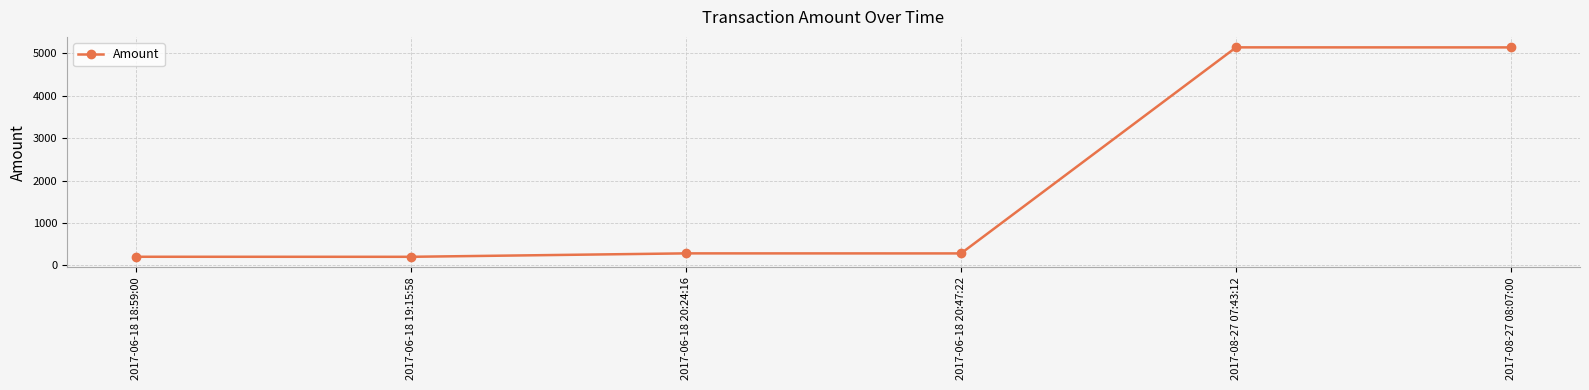

What is the minimum value shown in the chart?

199.0